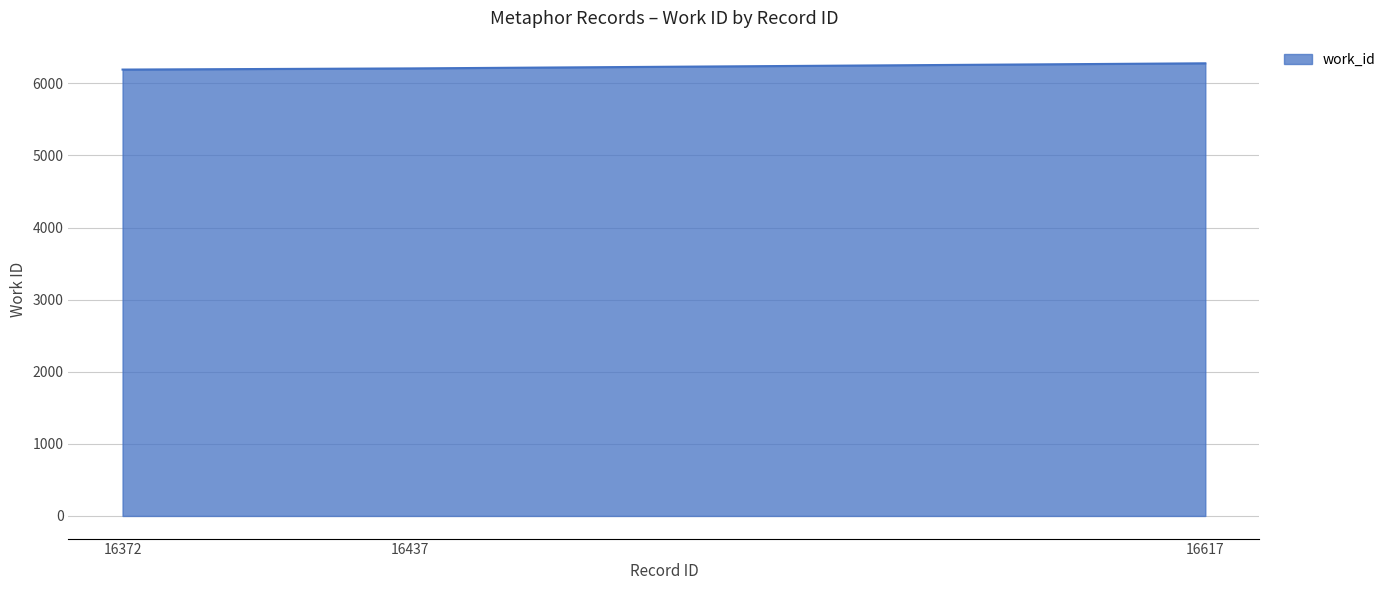

What is the sum of the values at 16617 and 16372?

12469